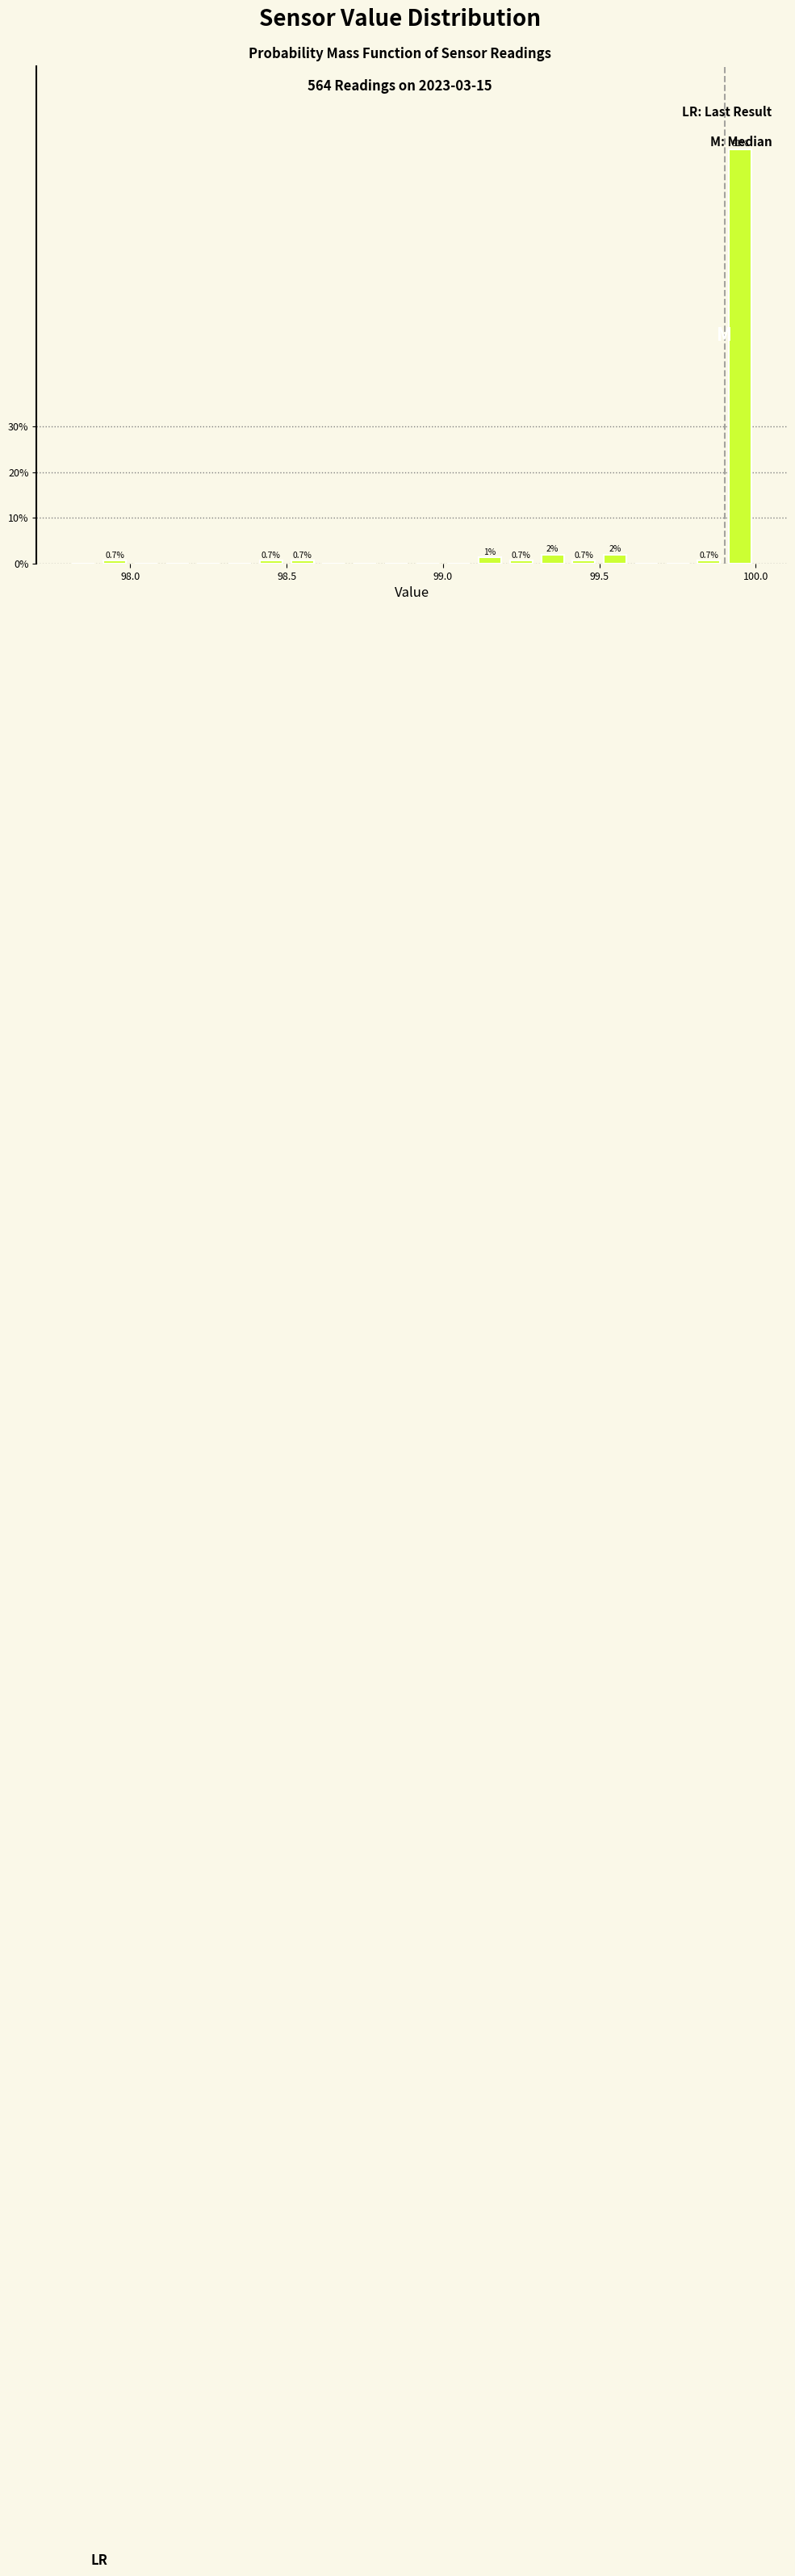

Read against the x-axis, roughly where is the centre of the tallest bar?

99.95